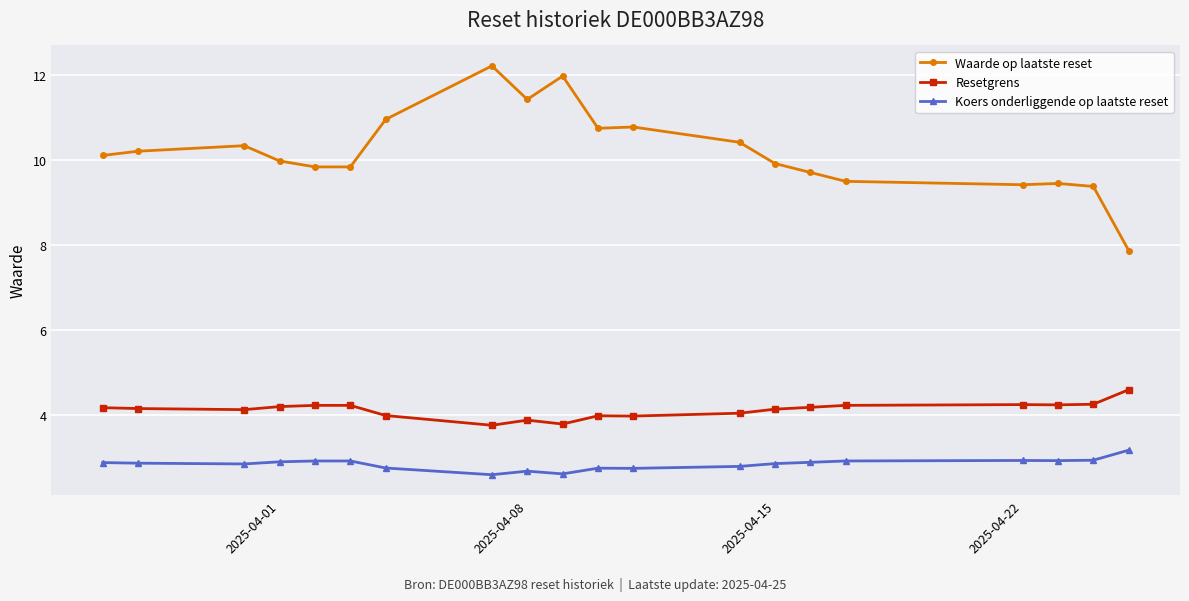

List the series in order of their peak value, lowest first.

Koers onderliggende op laatste reset, Resetgrens, Waarde op laatste reset